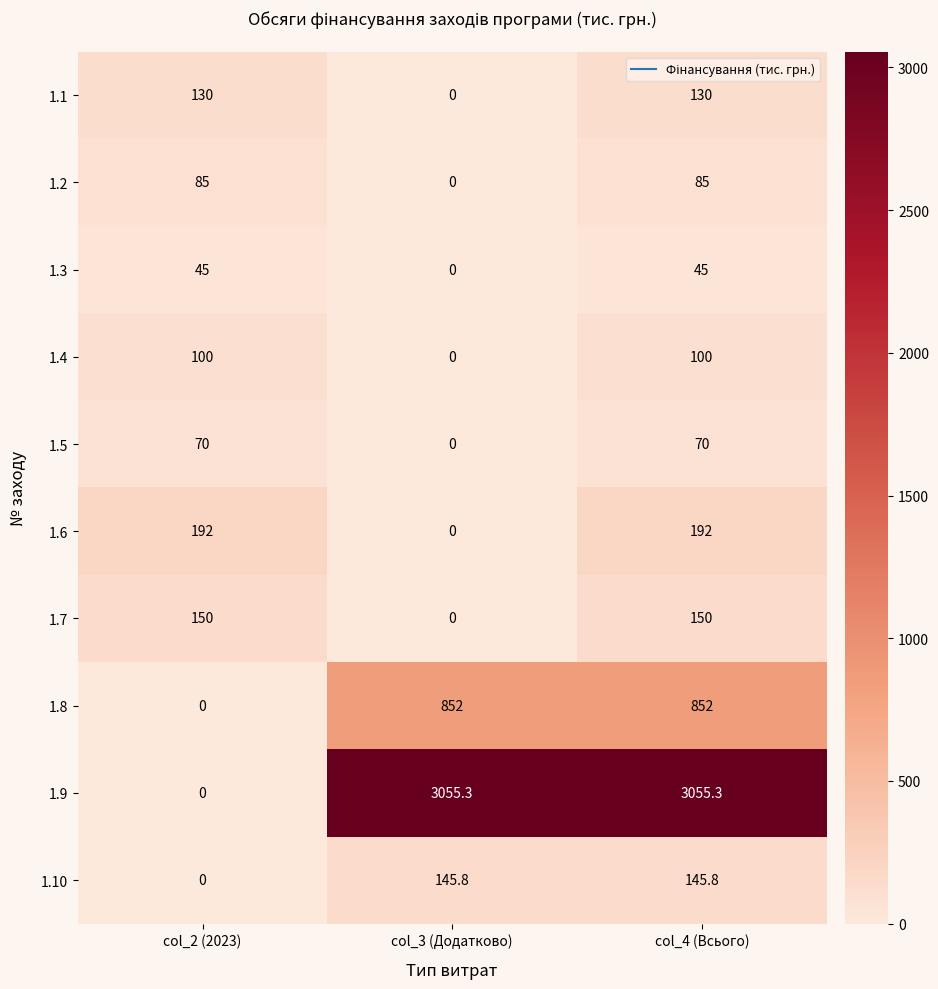

What is the difference between the maximum and minimum values in the 1.3 series?

45.0